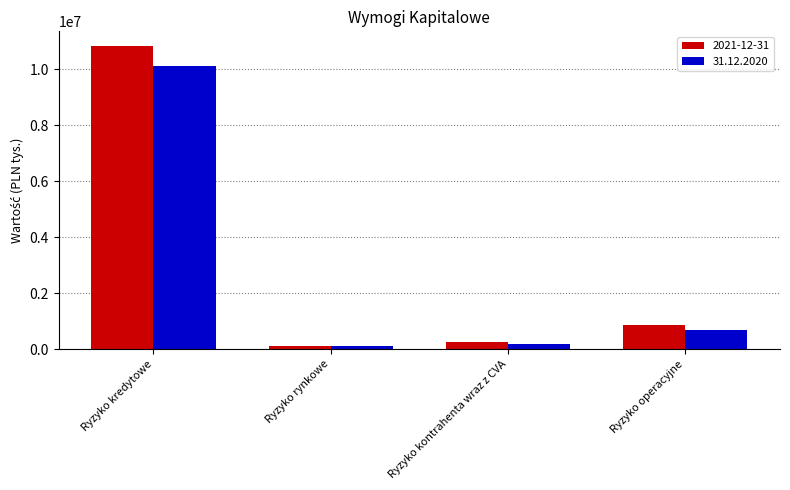

Where is 31.12.2020 nearest to the value 5101210?

Ryzyko operacyjne